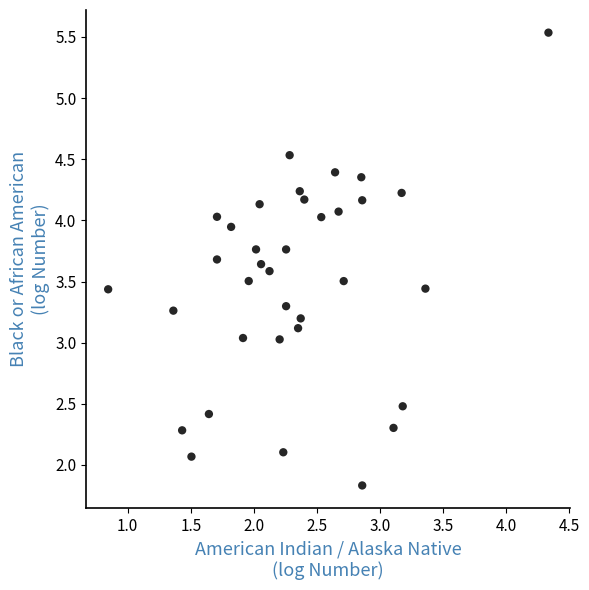

What is the range of Y values (max minus min)?

3.7